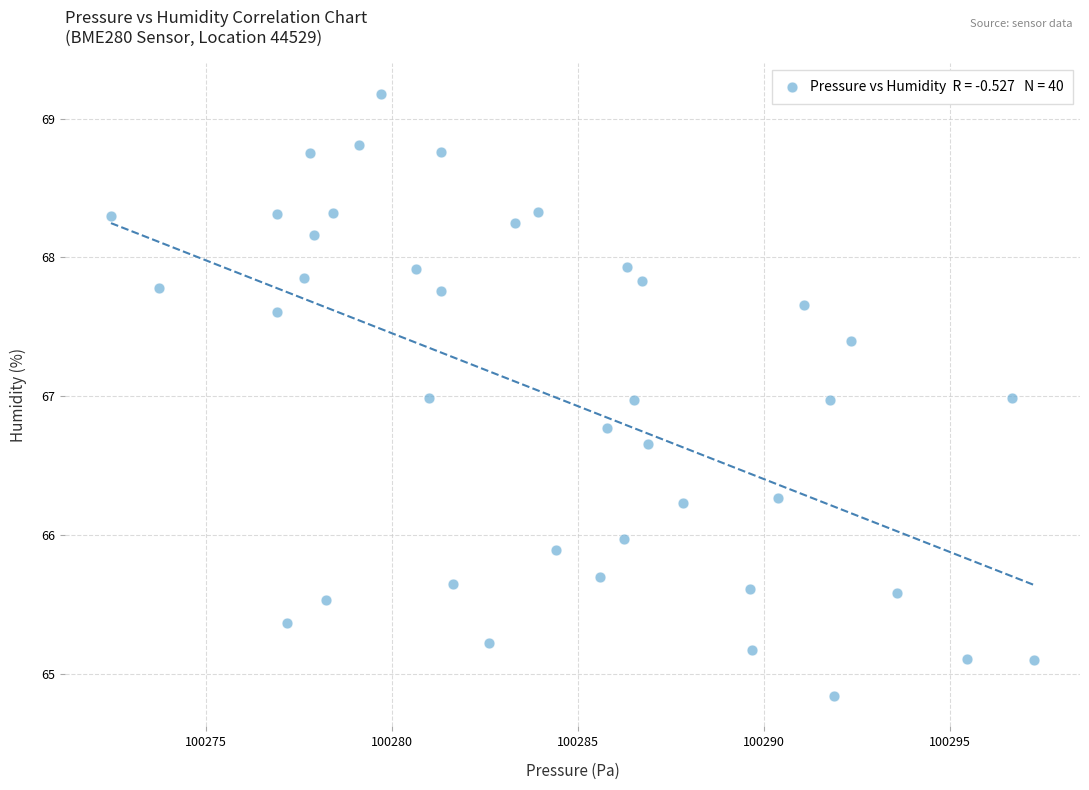

What is the range of Y values (max minus min)?

4.3